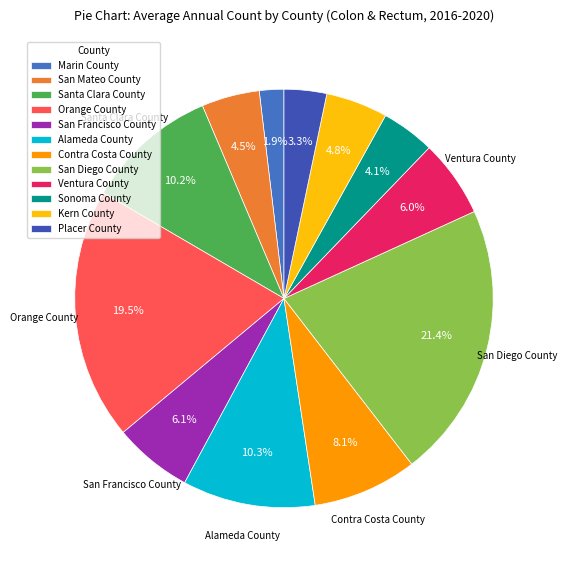

Does San Diego County account for over 50% of the chart?

No